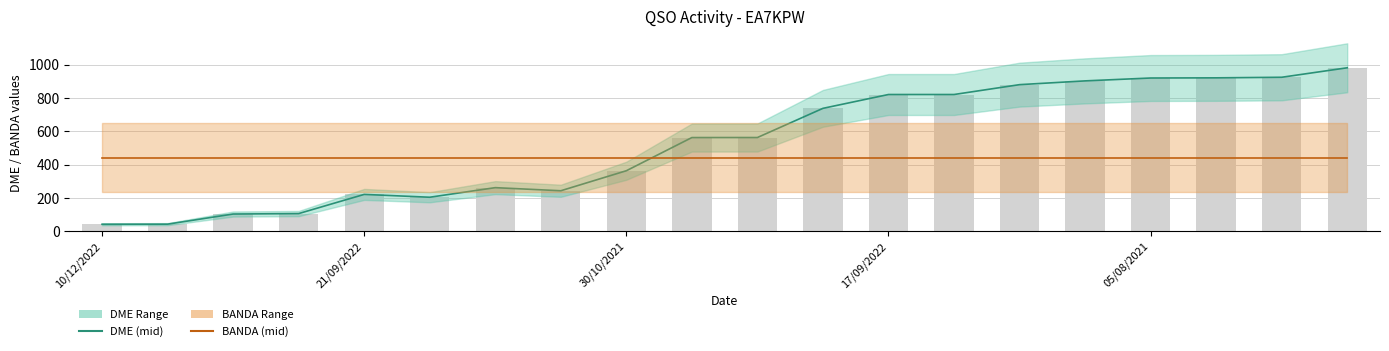

Where is DME (mid) nearest to the value 511?

9